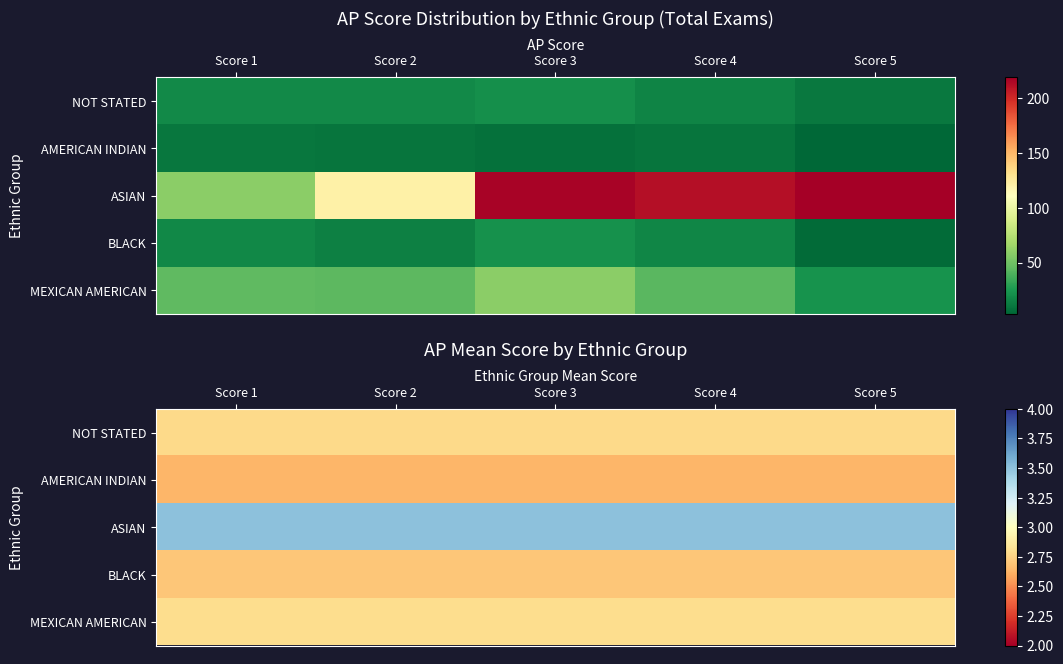

What is the spread (max minus min) of values at Score 5?

0.9